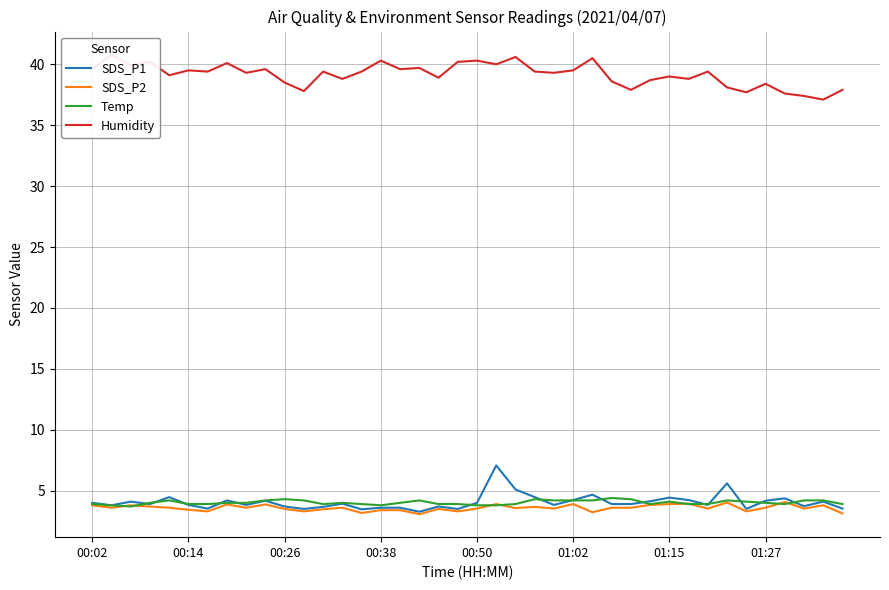

What is the lowest value of the Temp series?

3.7